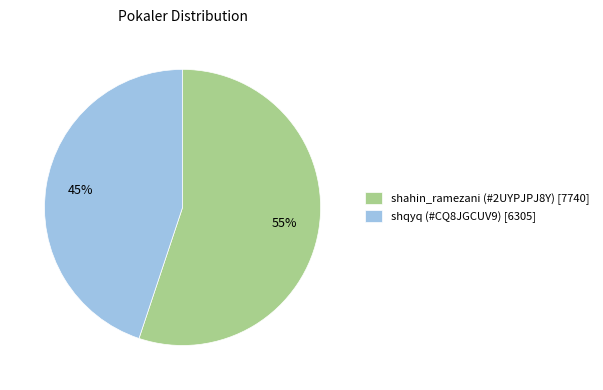

Is shahin_ramezani (#2UYPJPJ8Y) the majority of the pie?

Yes